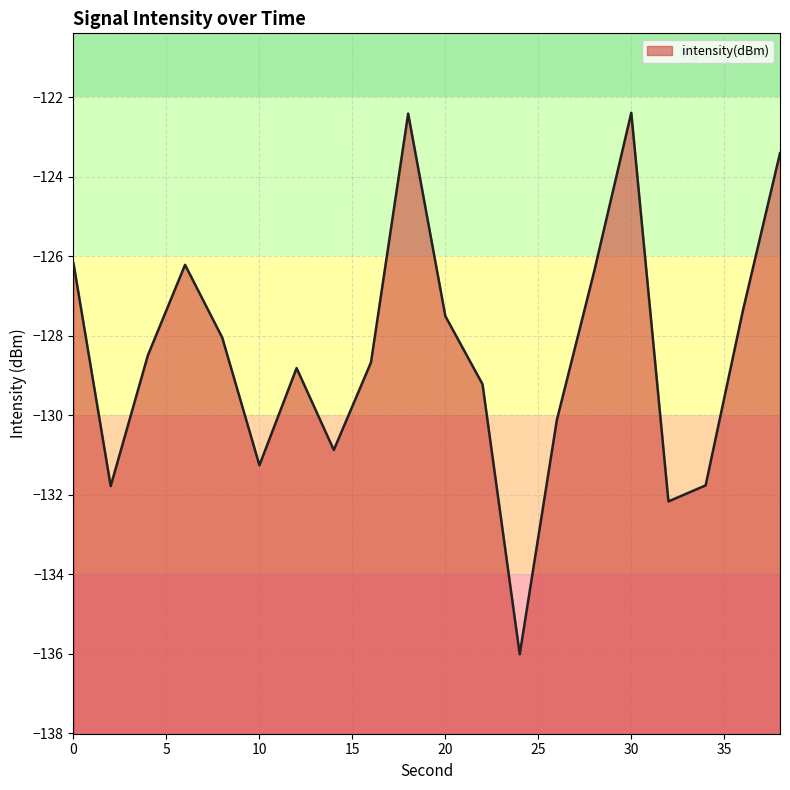

Reading left to right, transcribe all the data shown in this chart.

-126.2	-131.8	-128.5	-126.2	-128.0	-131.3	-128.8	-130.9	-128.7	-122.4	-127.5	-129.2	-136.0	-130.1	-126.4	-122.4	-132.2	-131.8	-127.4	-123.4